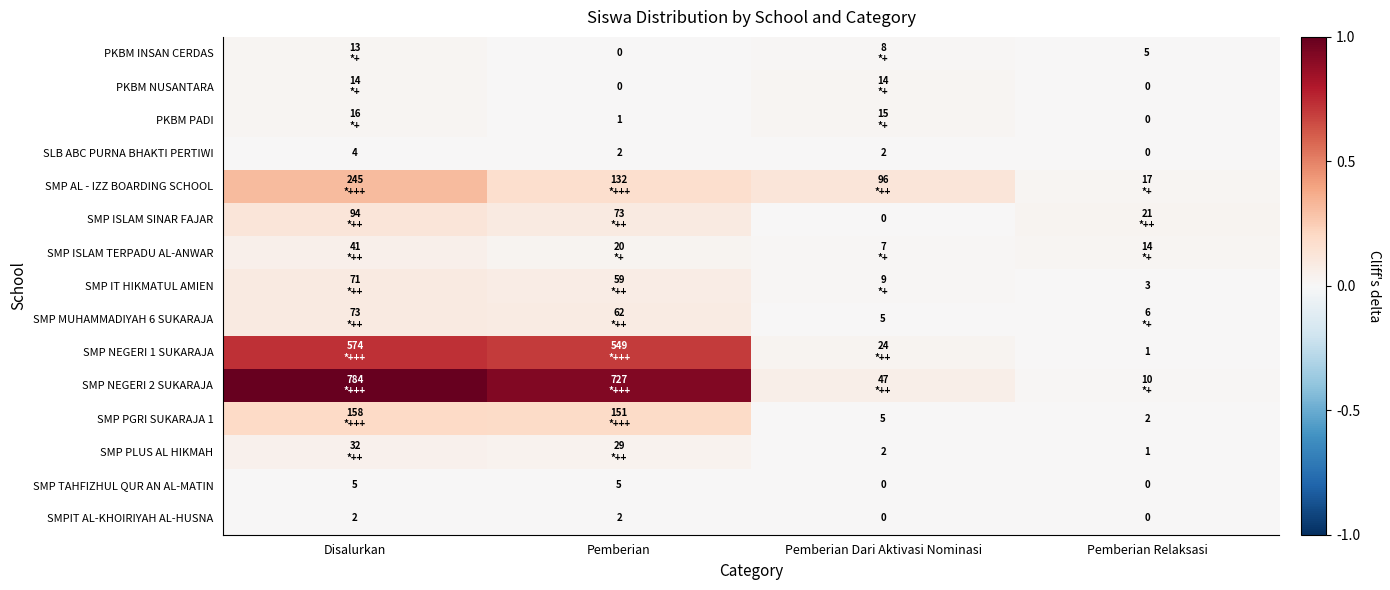

Rank the series at Disalurkan from lowest to highest value.

SMPIT AL-KHOIRIYAH AL-HUSNA, SLB ABC PURNA BHAKTI PERTIWI, SMP TAHFIZHUL QUR AN AL-MATIN, PKBM INSAN CERDAS, PKBM NUSANTARA, PKBM PADI, SMP PLUS AL HIKMAH, SMP ISLAM TERPADU AL-ANWAR, SMP IT HIKMATUL AMIEN, SMP MUHAMMADIYAH 6 SUKARAJA, SMP ISLAM SINAR FAJAR, SMP PGRI SUKARAJA 1, SMP AL - IZZ BOARDING SCHOOL, SMP NEGERI 1 SUKARAJA, SMP NEGERI 2 SUKARAJA